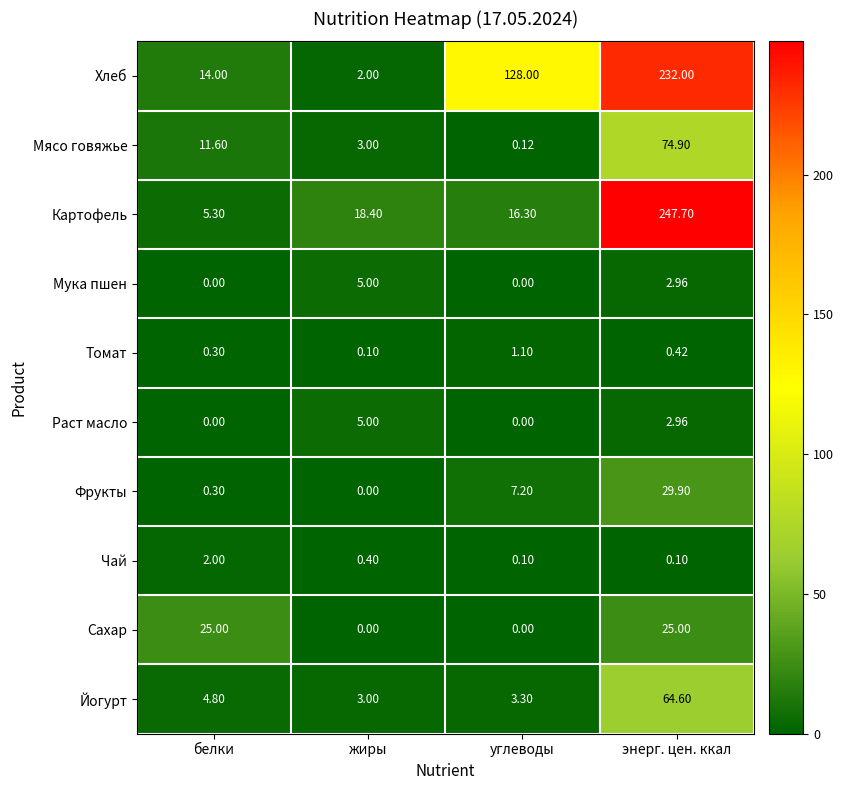

Which series has the largest total across all categories?

Хлеб